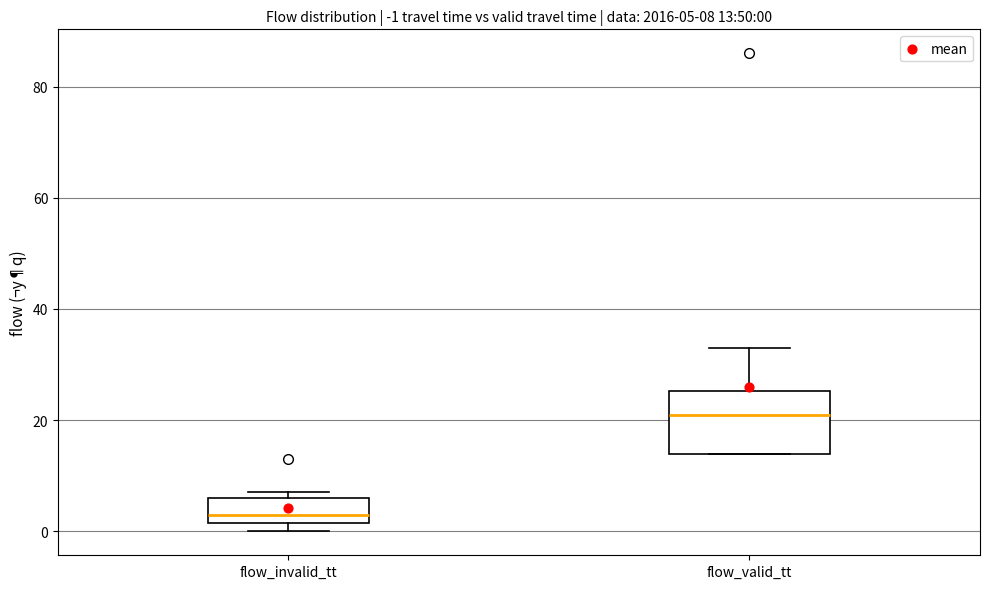

Comparing the boxes themselves (not the whiskers), which one is the tallest?

flow_valid_tt